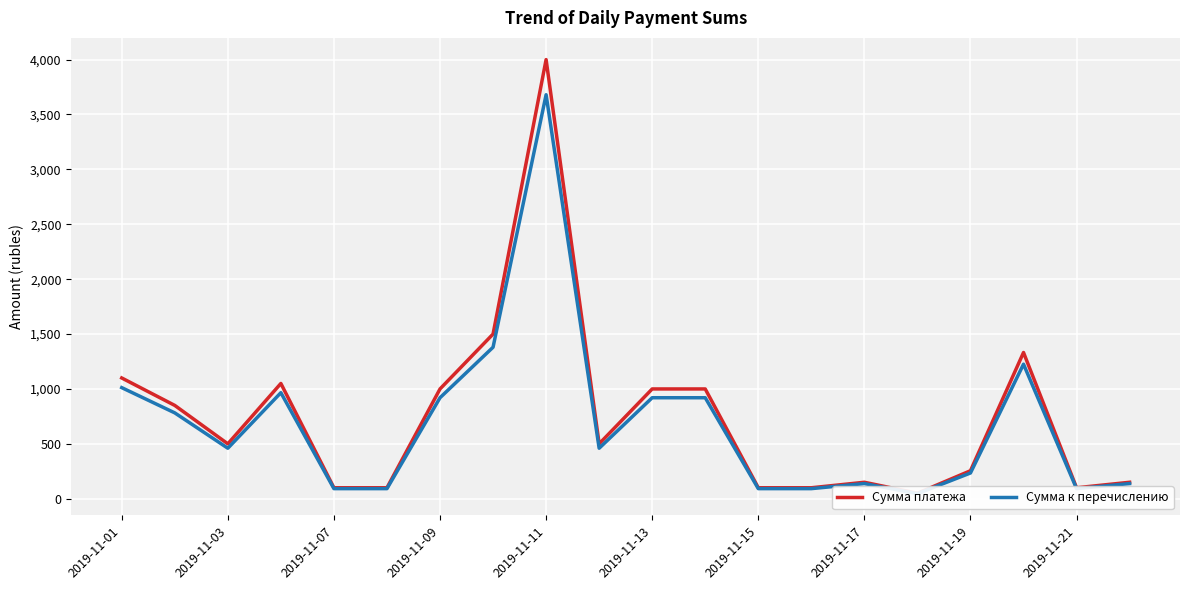

Count the number of categories in the chart.

20